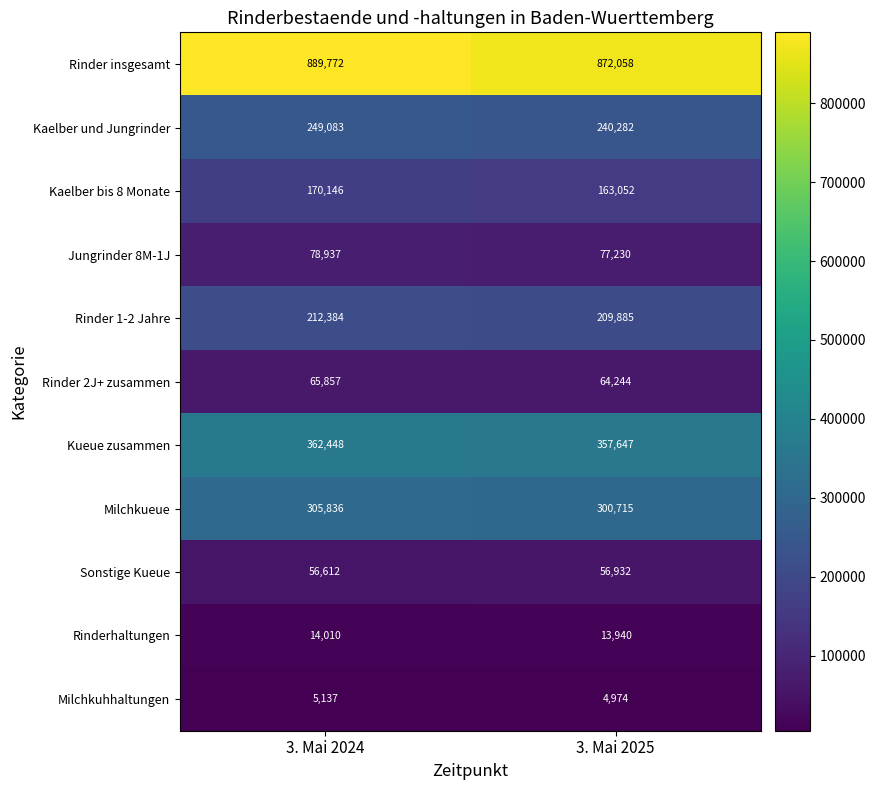

The Milchkuhhaltungen series shows 5137 at 3. Mai 2024. True or false?

True